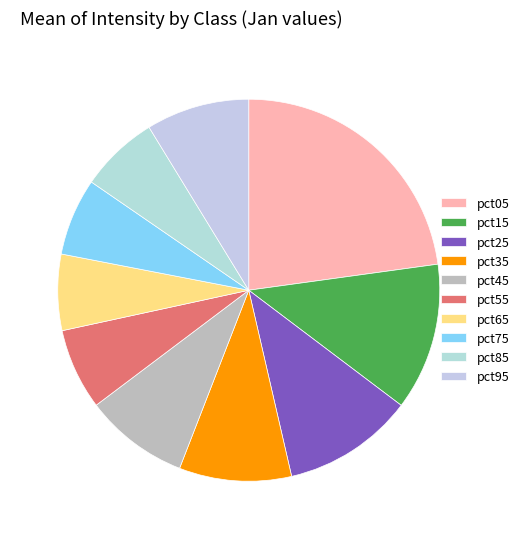

To the nearest percent, what portion does pct45 represent?

9%